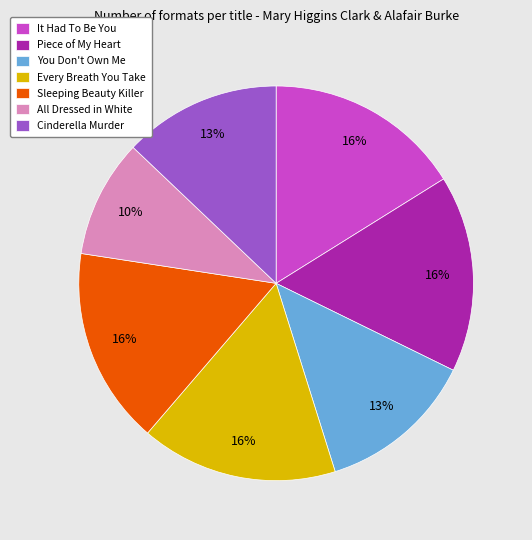

What is the smallest slice in the pie chart?

All Dressed in White